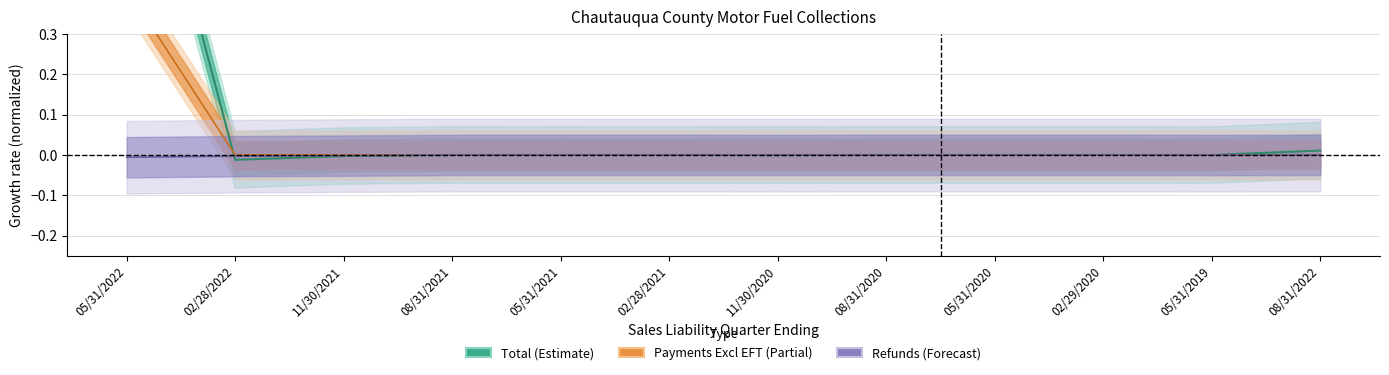

Is this an area chart (filled region under the line)?

No